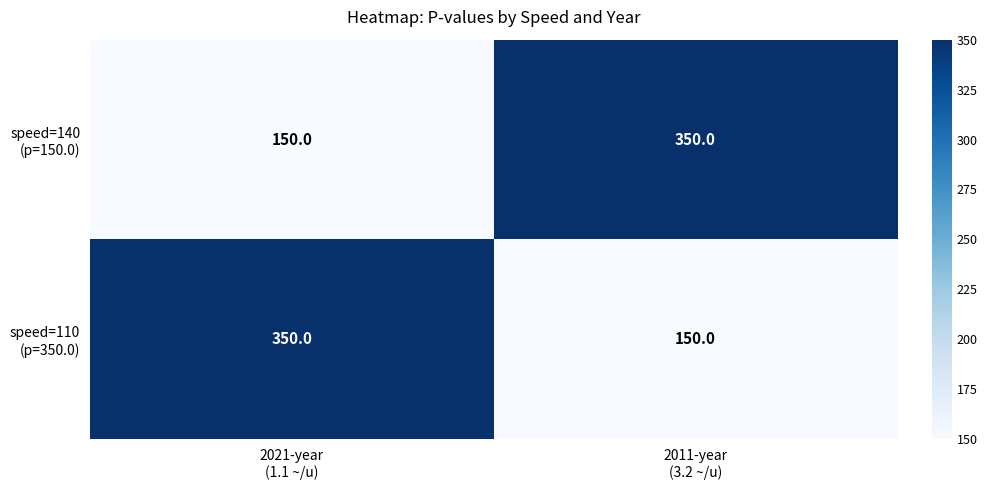

What is the minimum value shown in the chart?

150